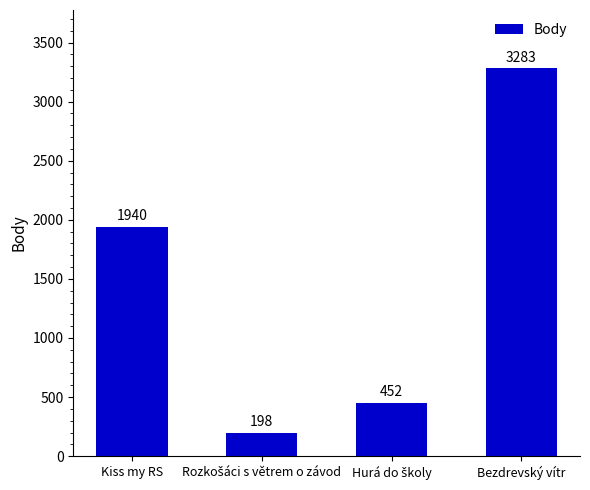

What is the minimum value shown in the chart?

198